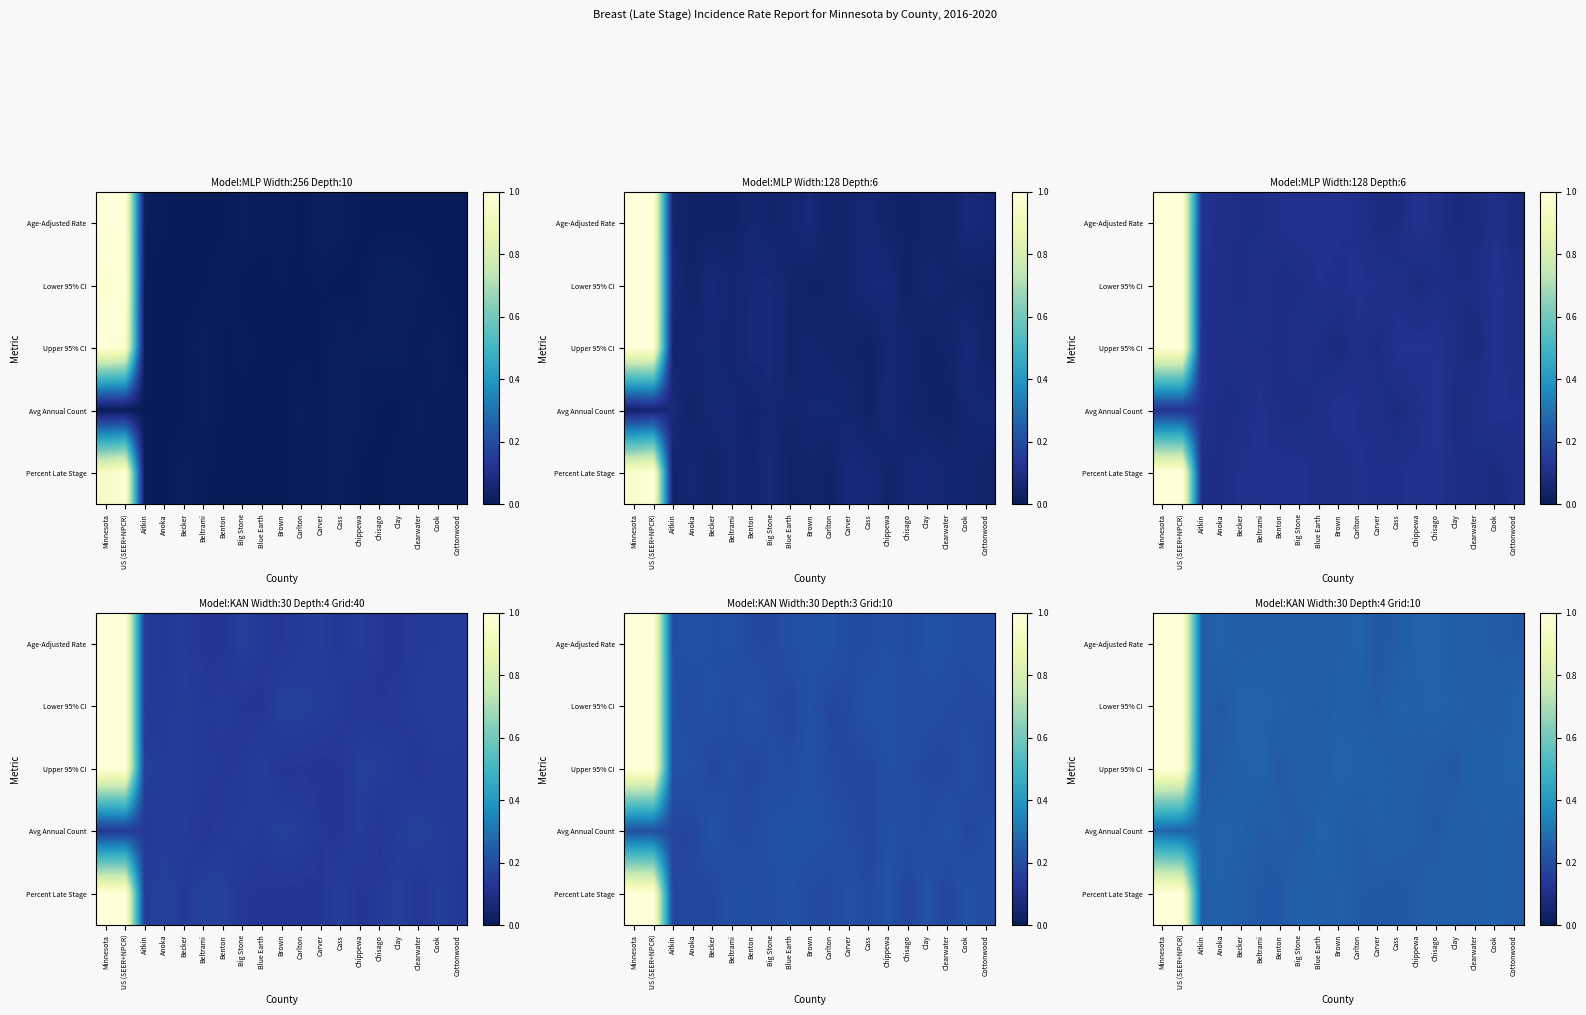

What is the difference between the maximum and minimum values in the Upper 95% CI series?

0.8